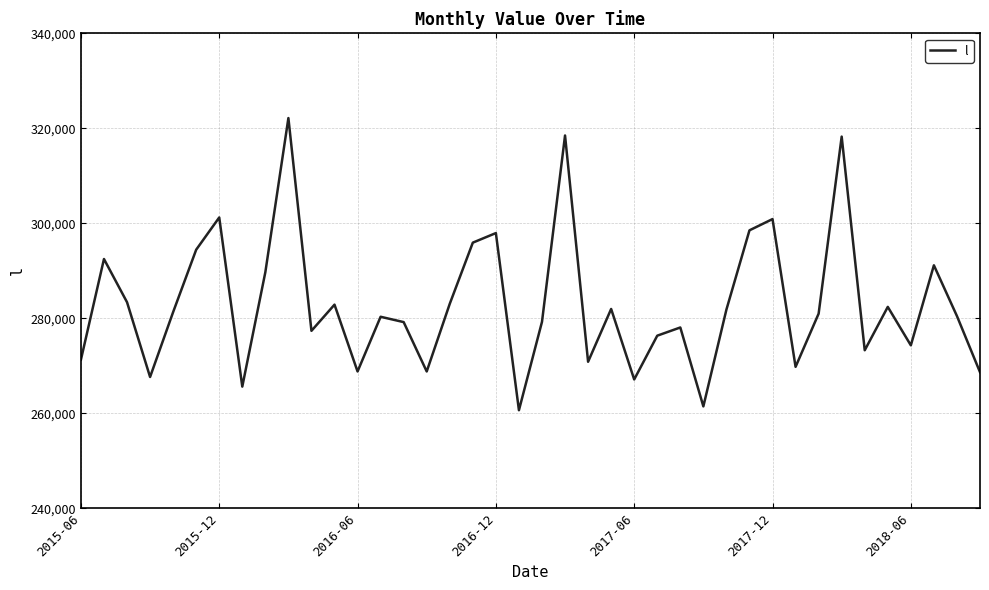

What is the difference between the maximum and minimum values?

61513